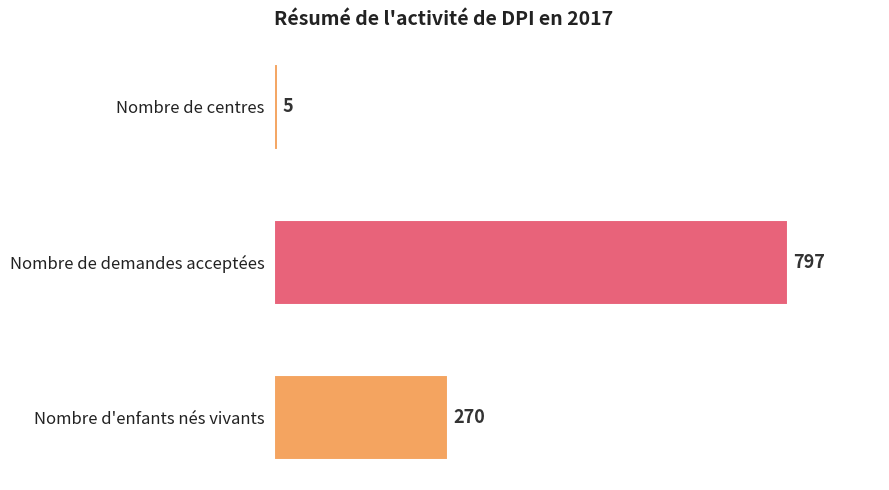

The value at Nombre d'enfants nés vivants is 166. True or false?

False